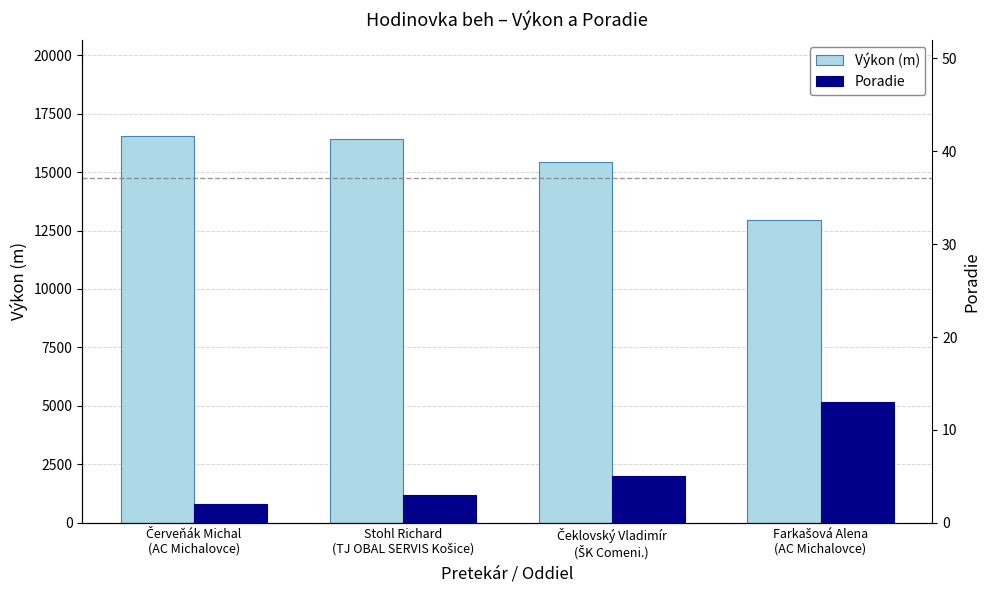

Is the value of Poradie at Farkašová Alena
(AC Michalovce) greater than the value of Výkon at Čeklovský Vladimír
(ŠK Comeni.)?

No